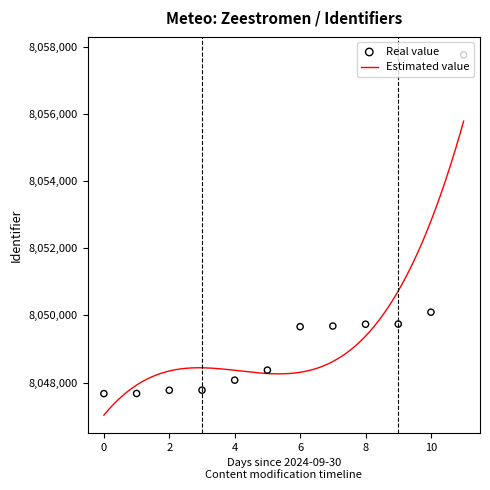

What is the lowest value of the Estimated value series?

8047031.3